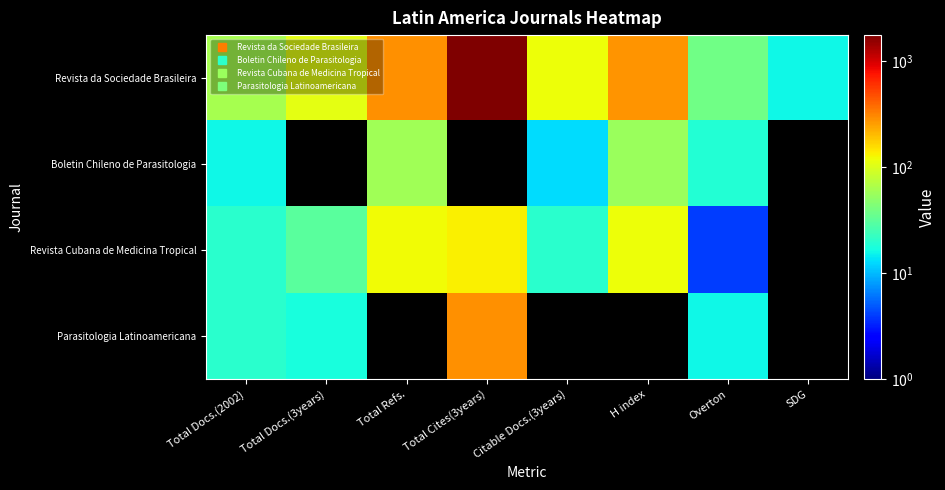

Reading right to left, transcribe all the data shown in this chart.

Revista da Sociedade Brasileira: SDG=16	Overton=38	H index=273	Citable Docs.(3years)=120	Total Cites(3years)=1764	Total Refs.=282	Total Docs.(3years)=110	Total Docs.(2002)=63
Boletin Chileno de Parasitologia: SDG=0	Overton=19	H index=55	Citable Docs.(3years)=13	Total Cites(3years)=0	Total Refs.=59	Total Docs.(3years)=0	Total Docs.(2002)=16
Revista Cubana de Medicina Tropical: SDG=0	Overton=4	H index=117	Citable Docs.(3years)=20	Total Cites(3years)=132	Total Refs.=121	Total Docs.(3years)=31	Total Docs.(2002)=20
Parasitologia Latinoamericana: SDG=0	Overton=16	H index=0	Citable Docs.(3years)=0	Total Cites(3years)=284	Total Refs.=0	Total Docs.(3years)=17	Total Docs.(2002)=20